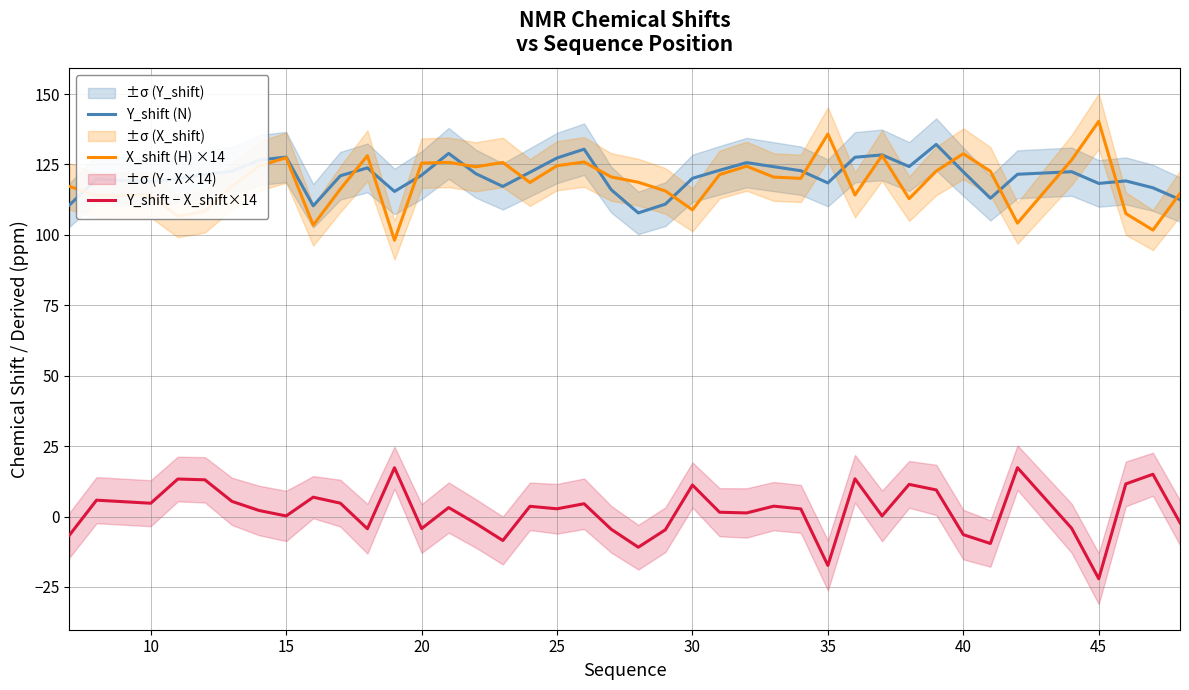

What are all the series names shown in the legend?

Y_shift (N), X_shift (H) ×14, Y_shift − X_shift×14